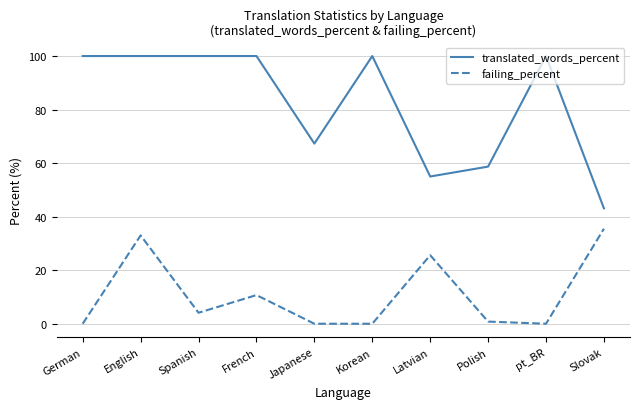

What position from the left is pt_BR?

9